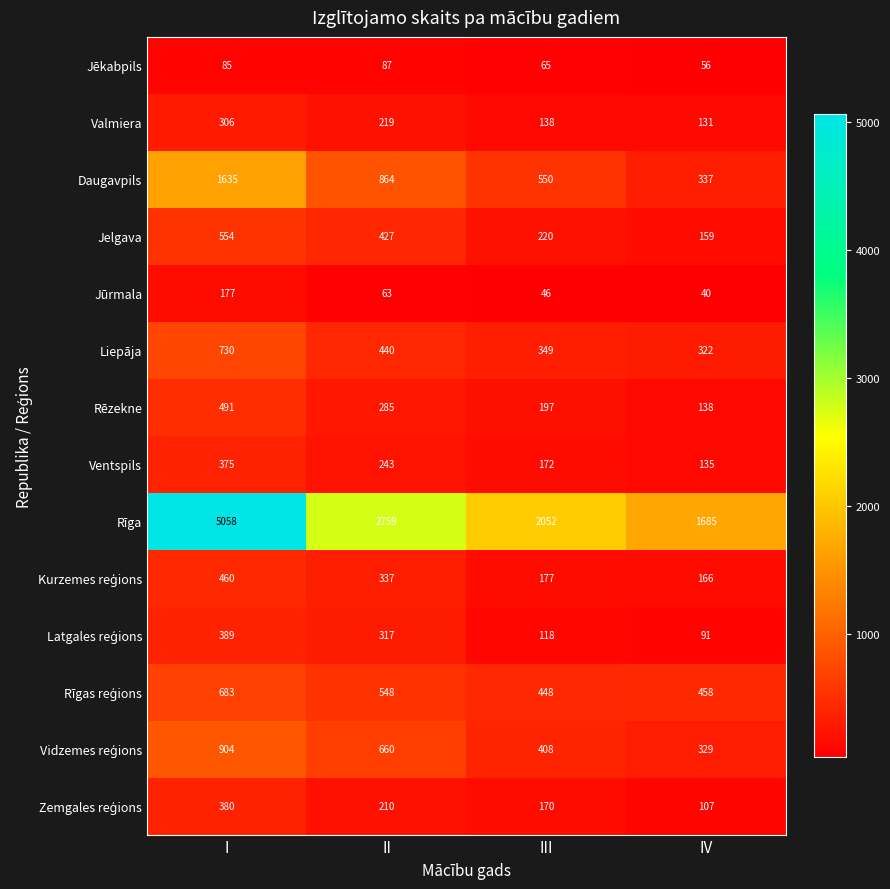

At which category does the chart reach its peak across all series?

I